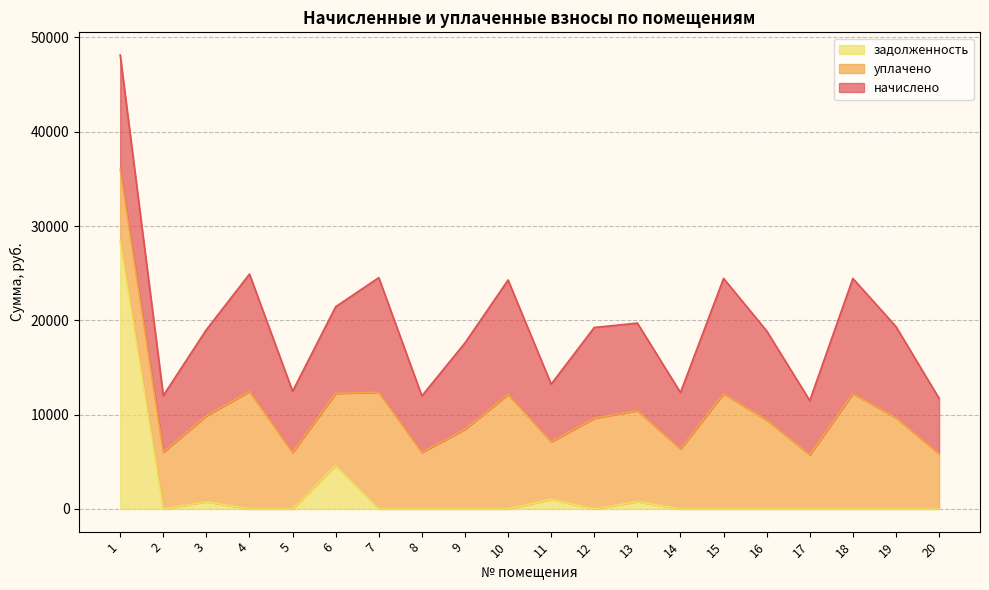

How many times do задолженность and уплачено cross each other?

1